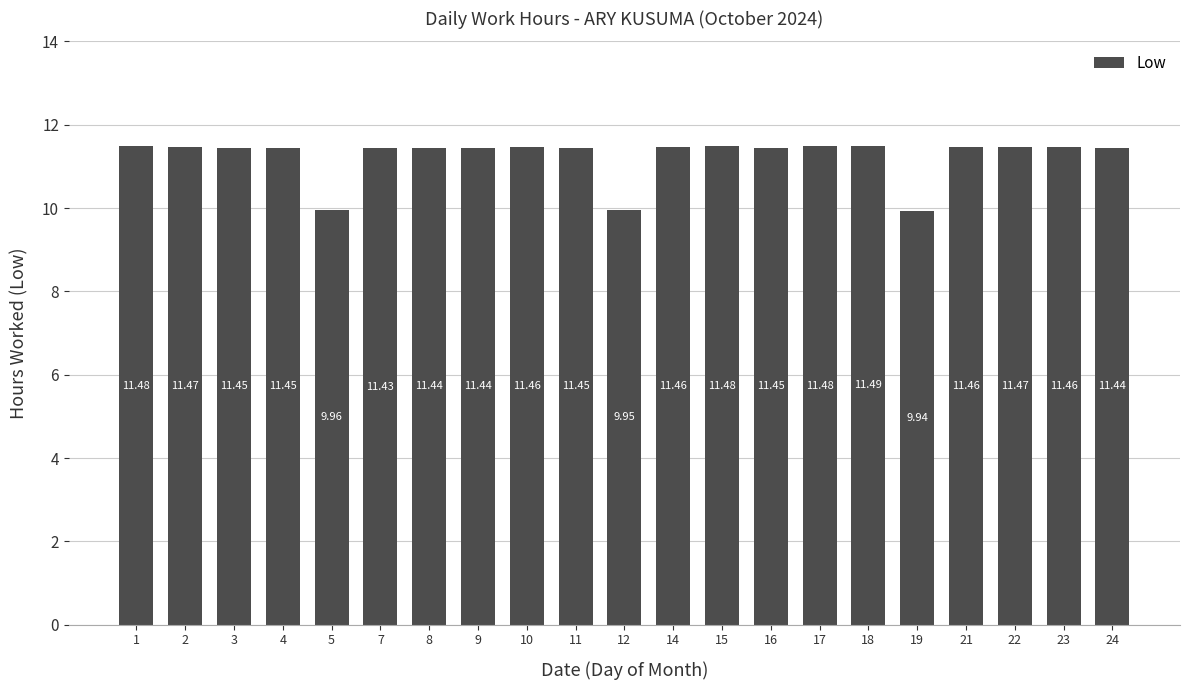

Approximately how many times larger is the value at 16 compared to 21?

1.0